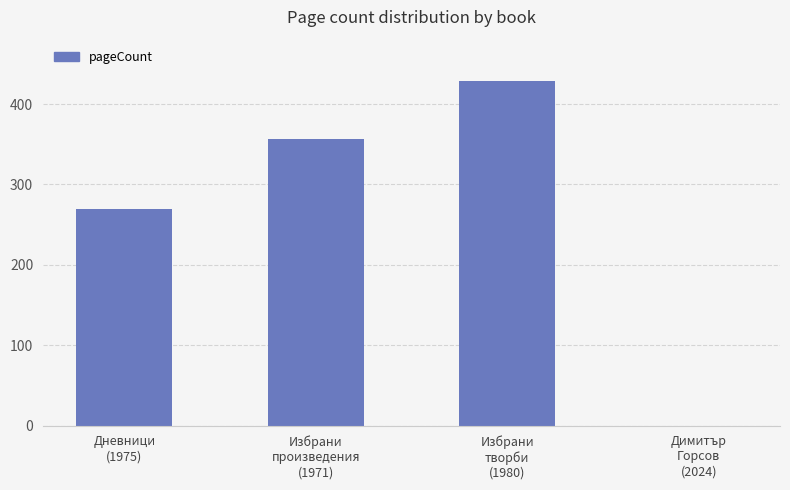

What is the change in value from Дневници
(1975) to Избрани
произведения
(1971)?

+86